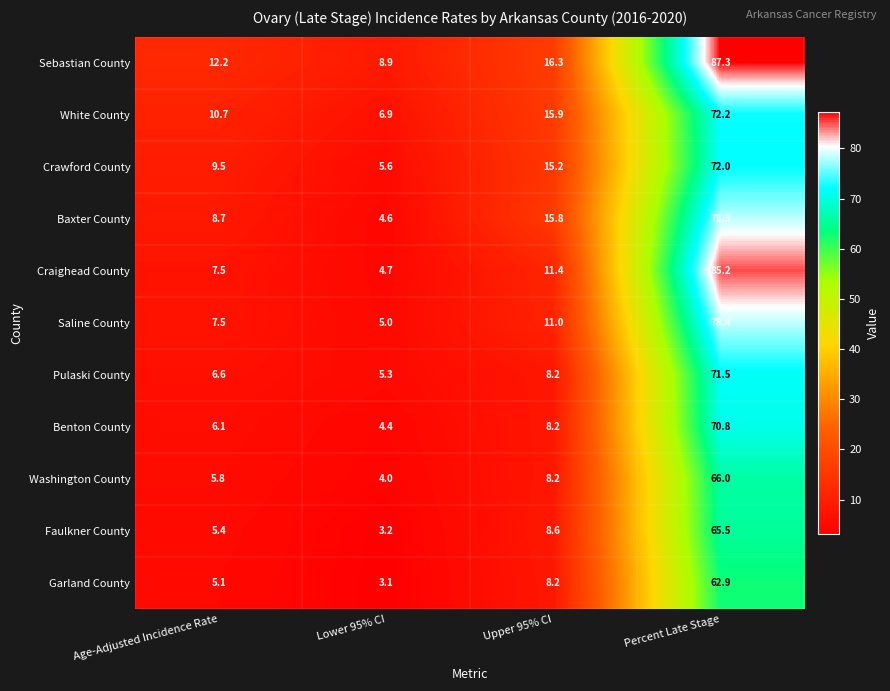

What is the lowest value of the Sebastian County series?

8.9